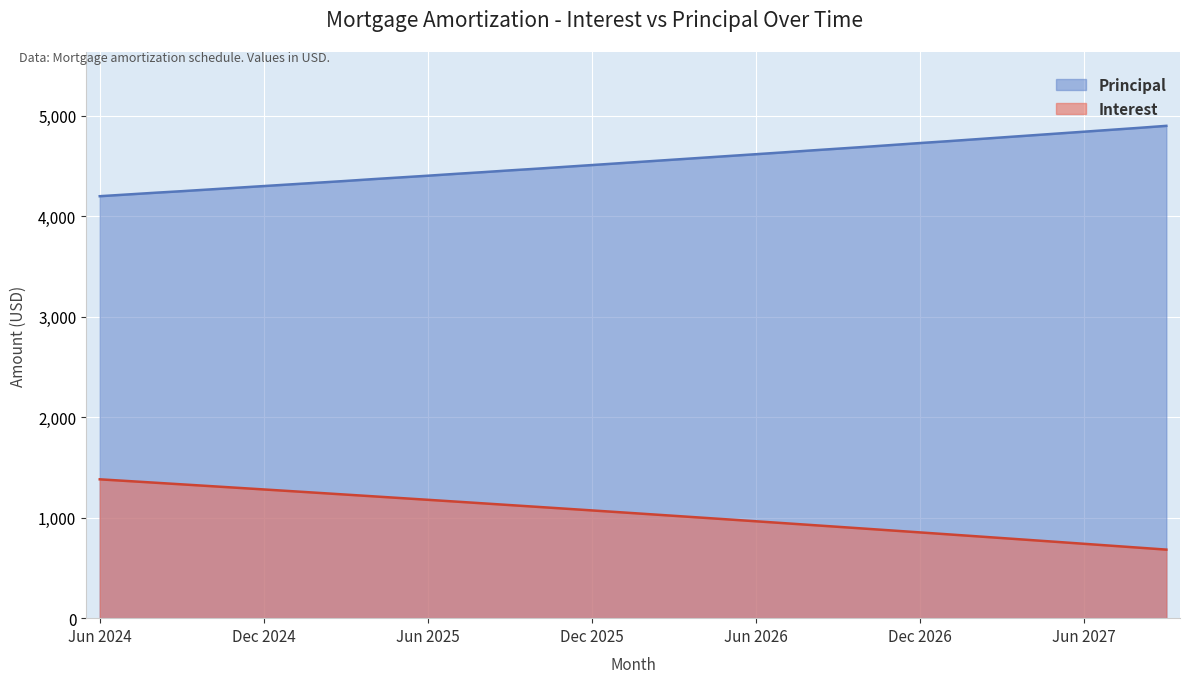

What is the total value across all series at Feb 2026?

5580.1